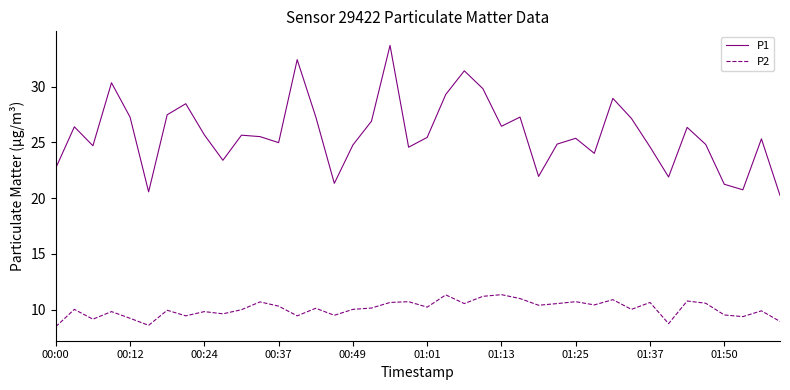

Which series has the widest spread of values?

P1